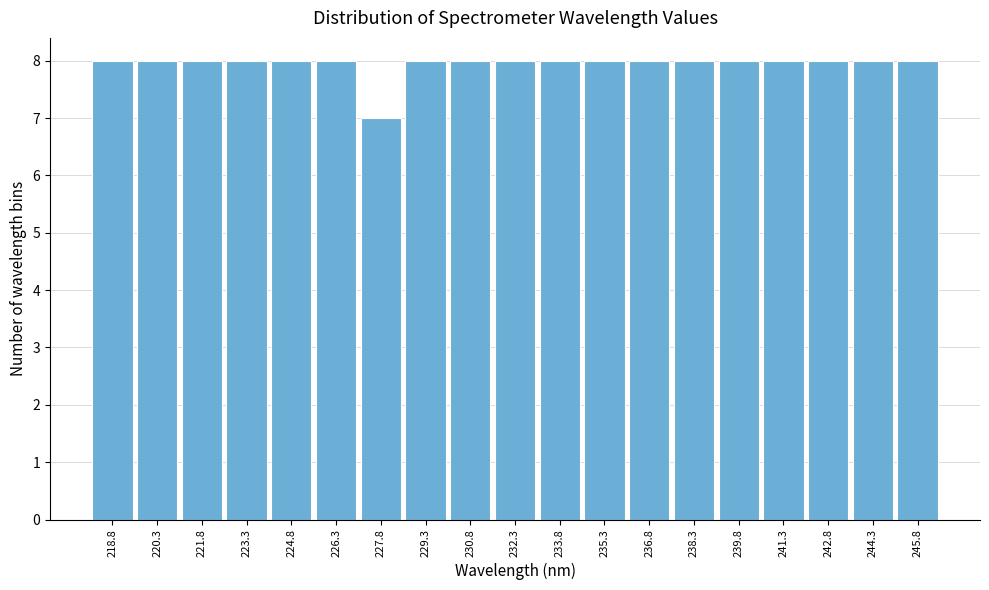

What is the height of the bar covering 237.6 to 239.0 on the x-axis? Neither the bar edges nor the heights are printed on the chart, so give them approximately, as read against the axes.

8